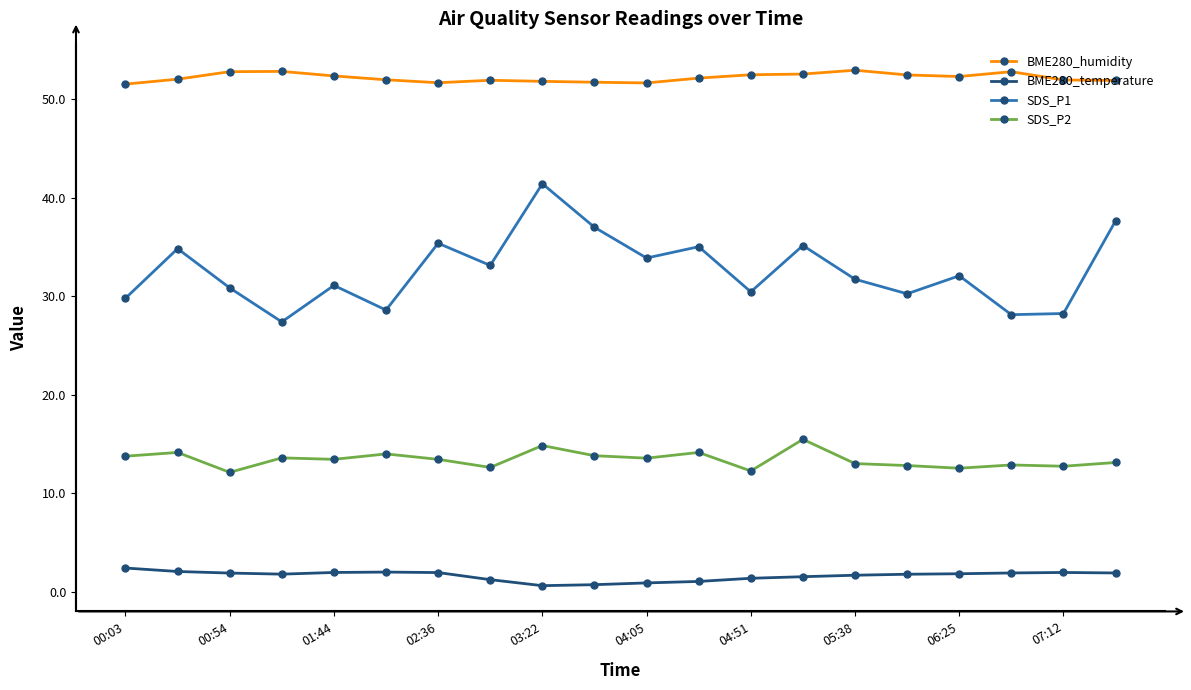

True or false: SDS_P2 has more than 0 points higher than both neighbors.

True